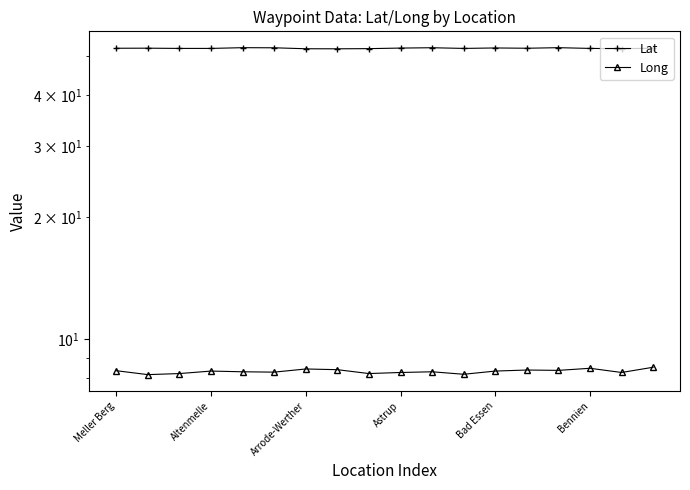

What is the difference between the second highest and minimum values in the Lat series?

0.3